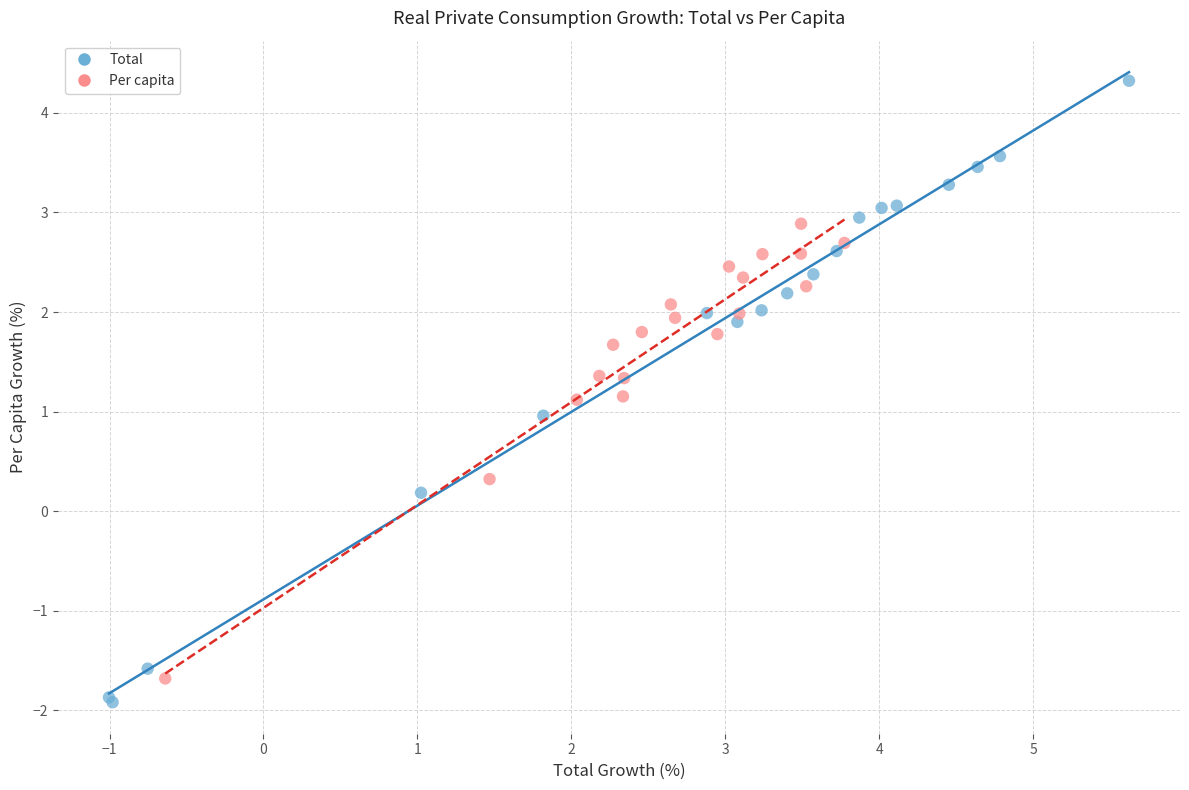

What are all the series names shown in the legend?

Total, Per capita